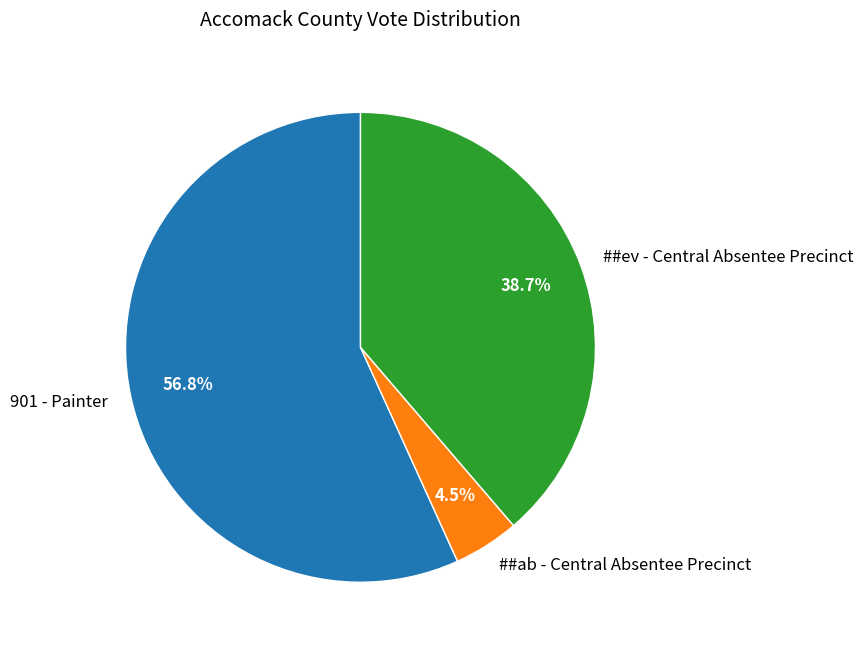

To the nearest percent, what portion does ##ev - Central Absentee Precinct represent?

39%